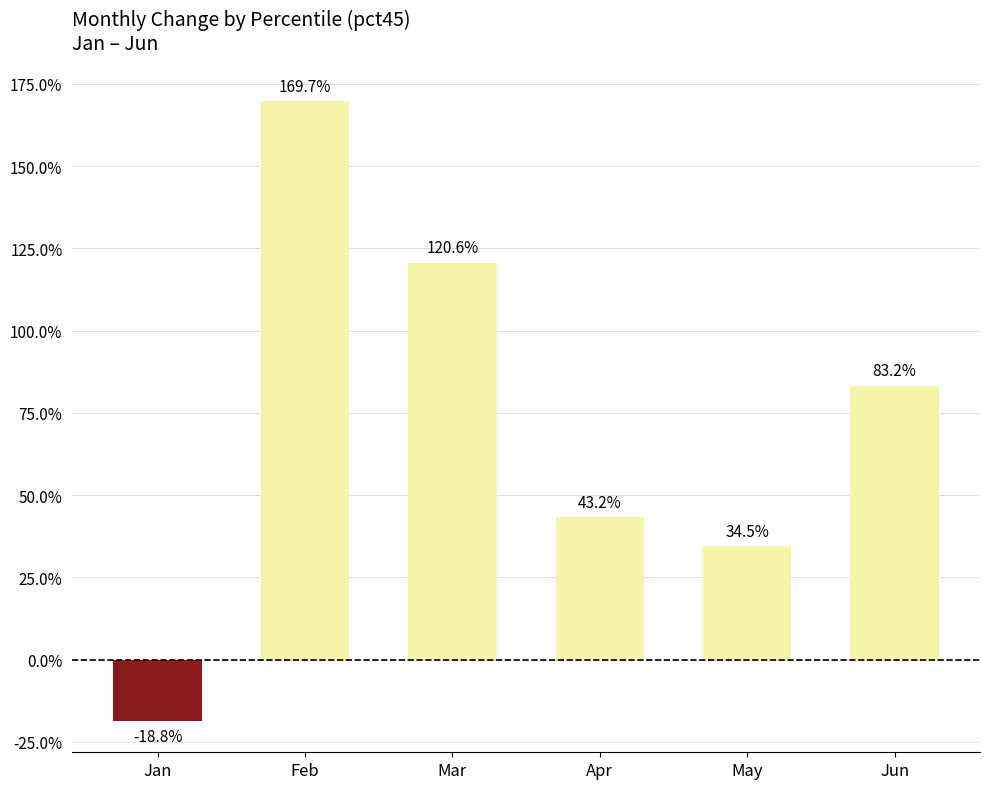

Rank the categories by value from highest to lowest.

Feb, Mar, Jun, Apr, May, Jan